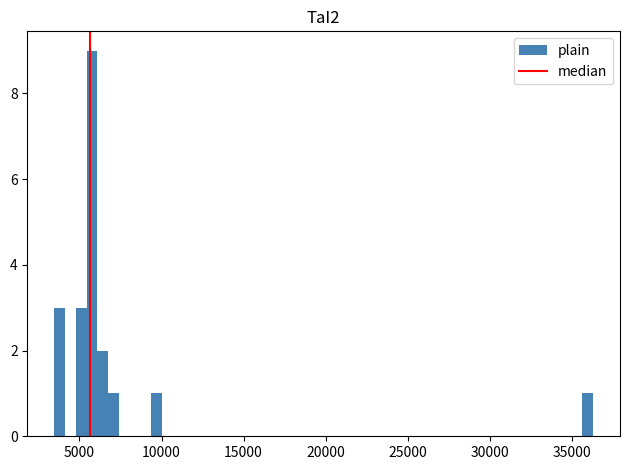

Around what value on the x-axis is the tallest bar? Give the approximate position of its centre, as read against the axis.

6000